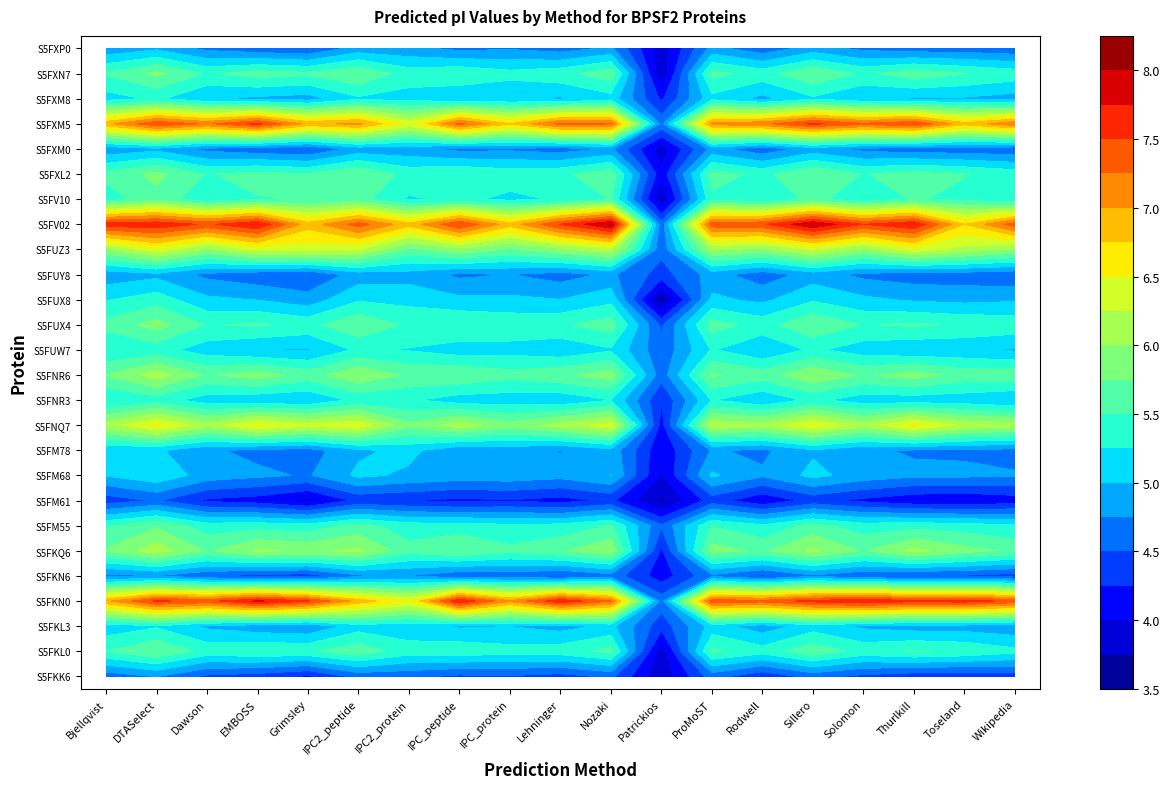

The S5FXM8 series shows 5.2 at S5FNR6. True or false?

True